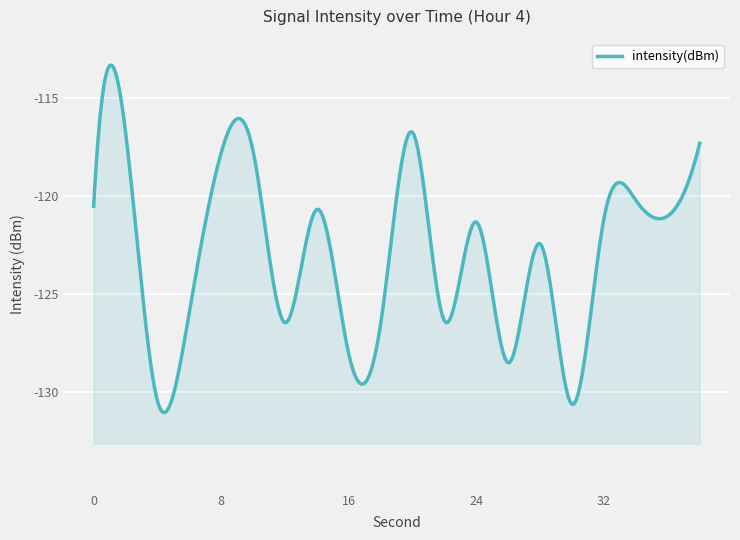

How many categories are shown in the chart?

20